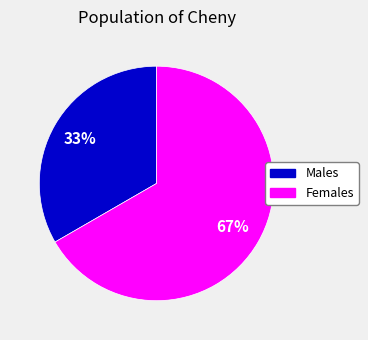

Does any single category account for the majority?

Yes